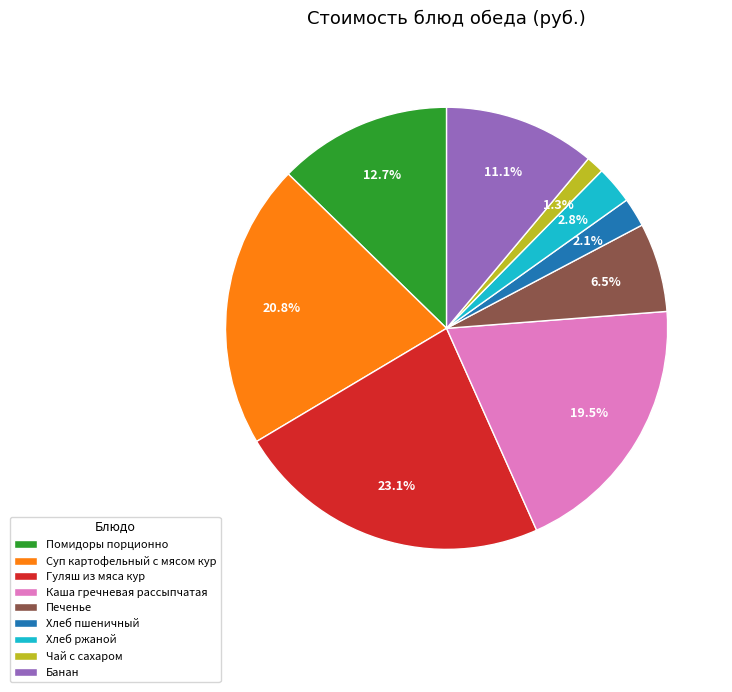

How much of the chart is everything except Суп картофельный с мясом кур?

79.2%